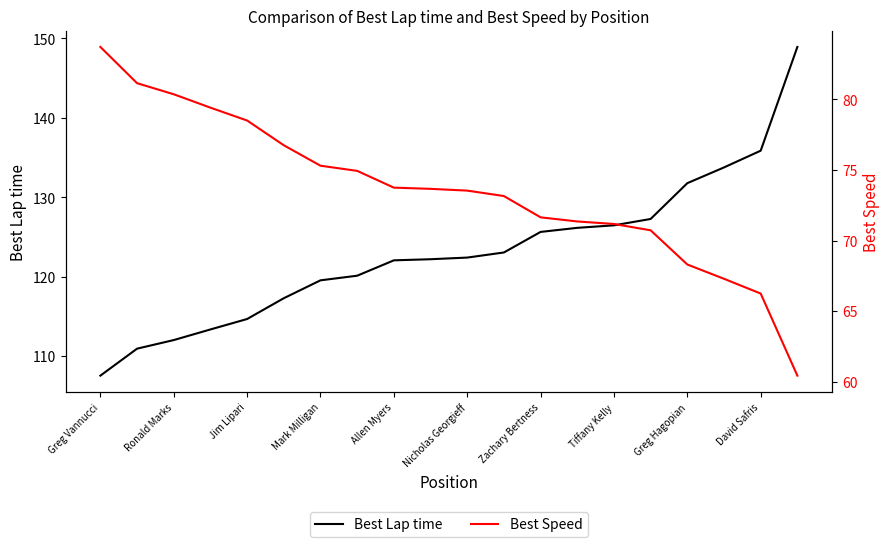

Which series has the largest range (max minus min)?

Best Lap time